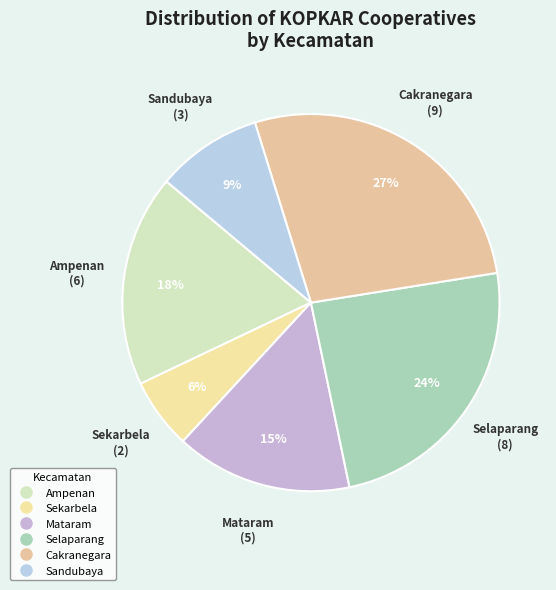

Combined, do Mataram and Ampenan account for over 50%?

No